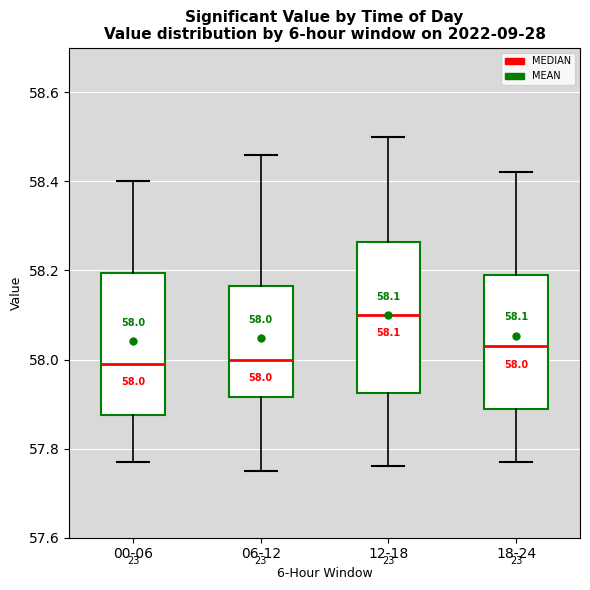

Which box is the tallest, from its lower edge to its upper edge?

12-18